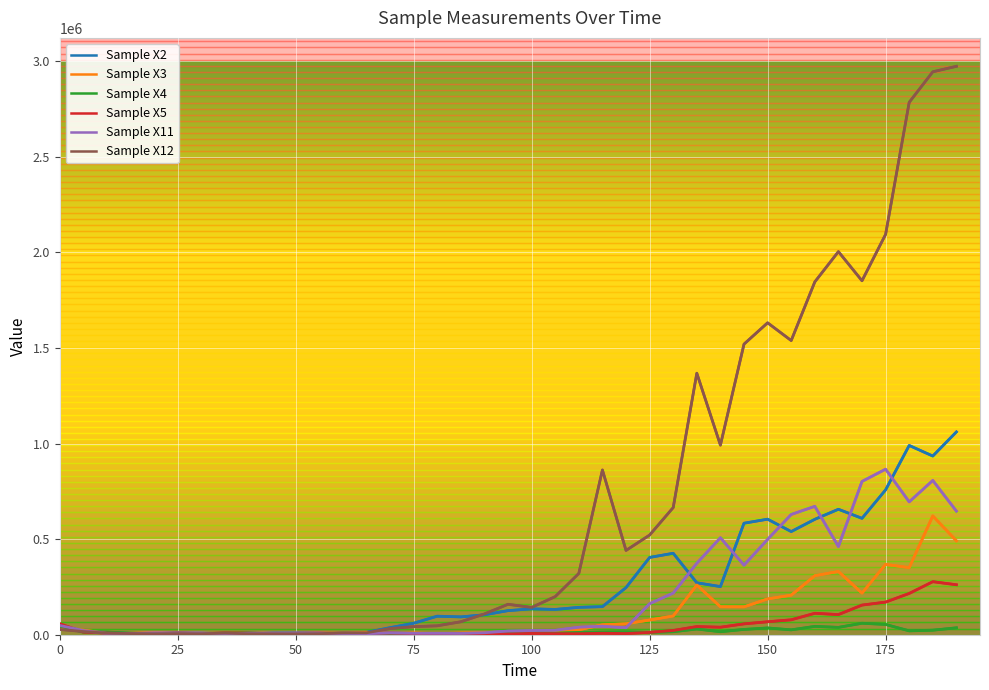

What is the average value of the Sample X4 series?

17599